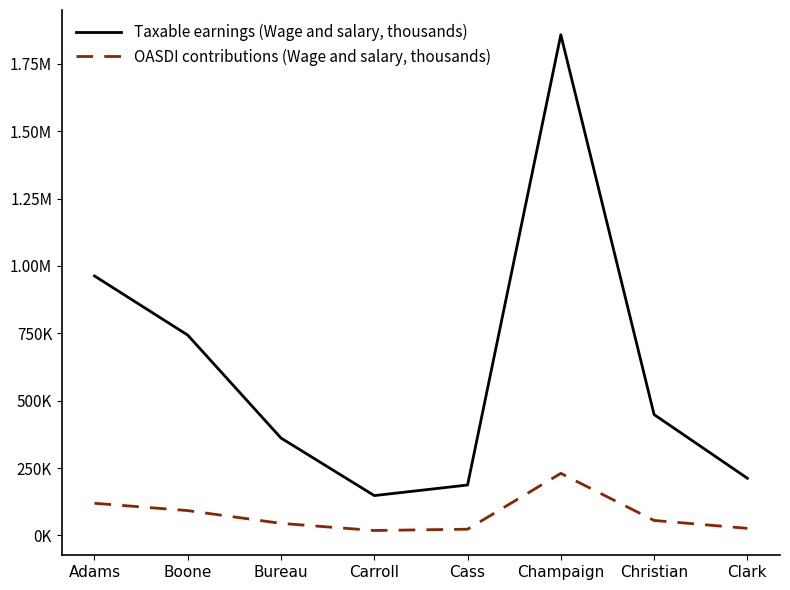

What is the difference between the maximum and minimum values in the OASDI contributions (Wage and salary, thousands) series?

212067